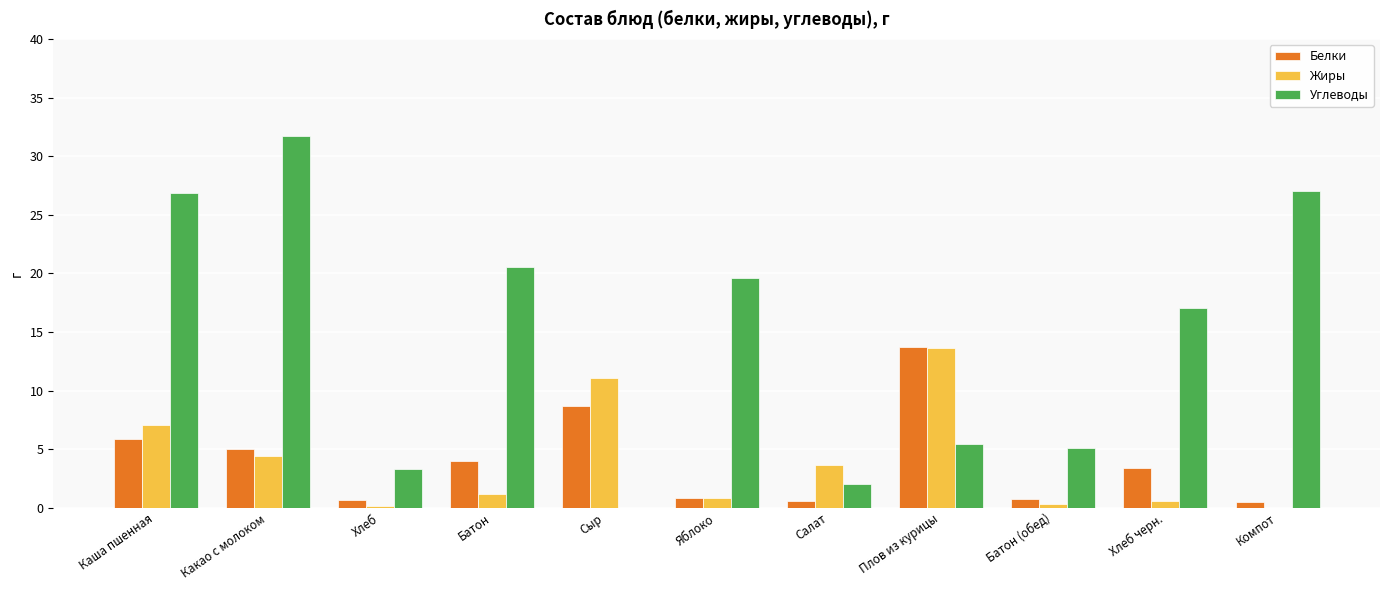

What is the approximate value of Жиры at Яблоко?

0.8